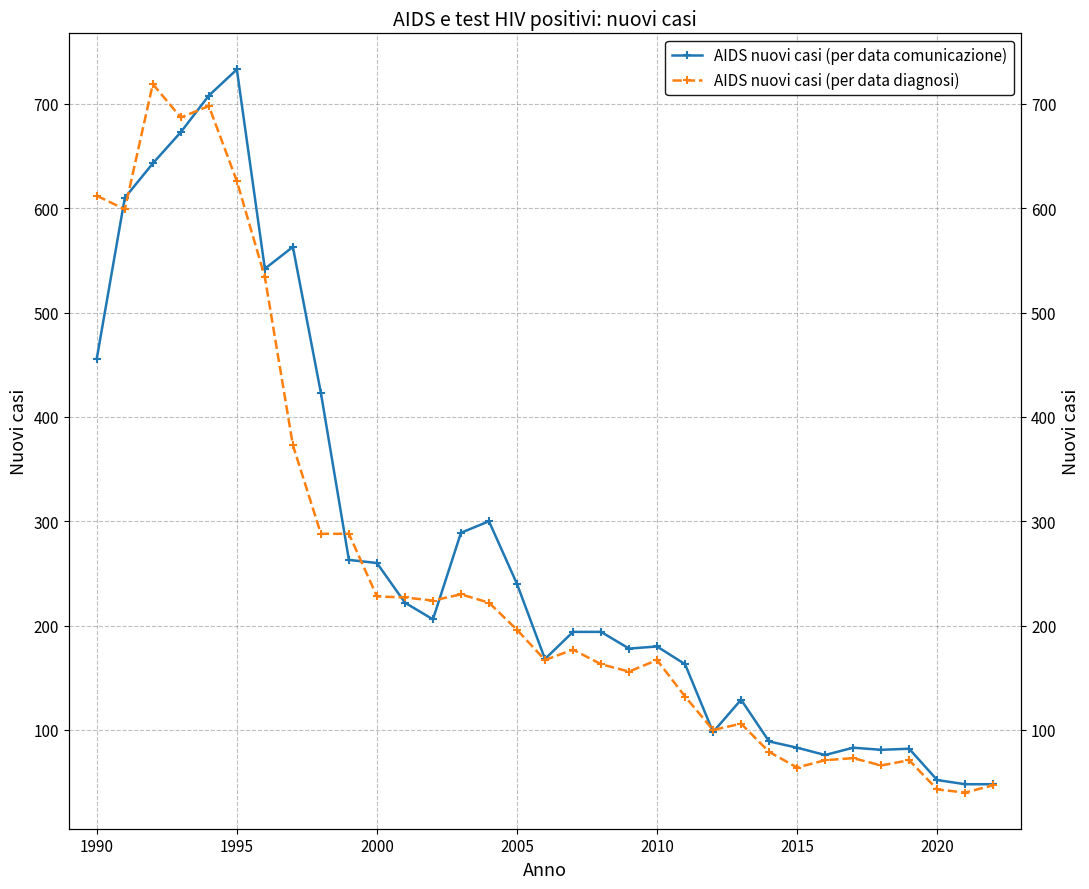

True or false: AIDS nuovi casi (per data comunicazione) has a value of 880 at 1990.

False